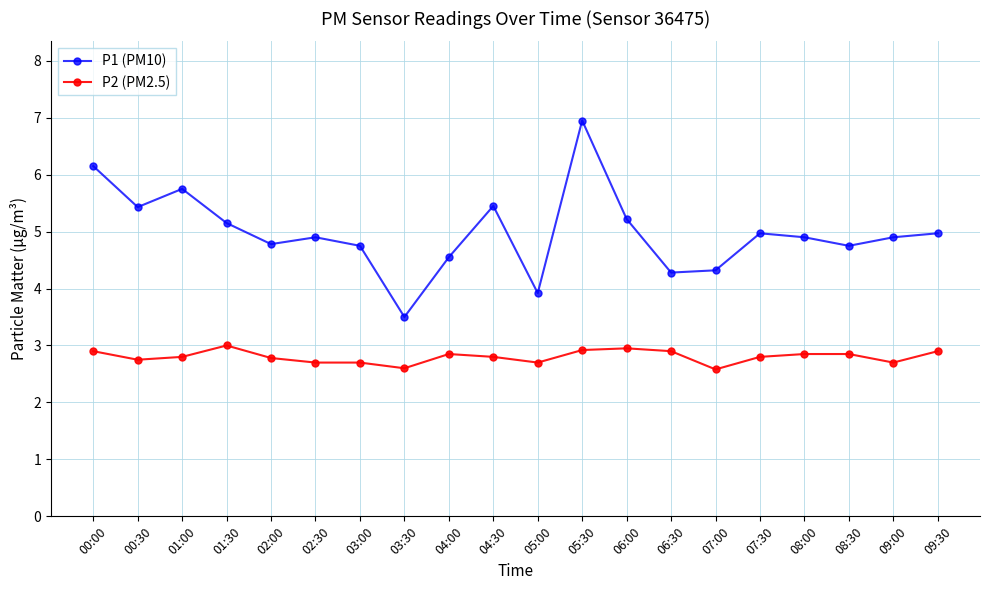

At how many categories does at least one series exceed 2?

20